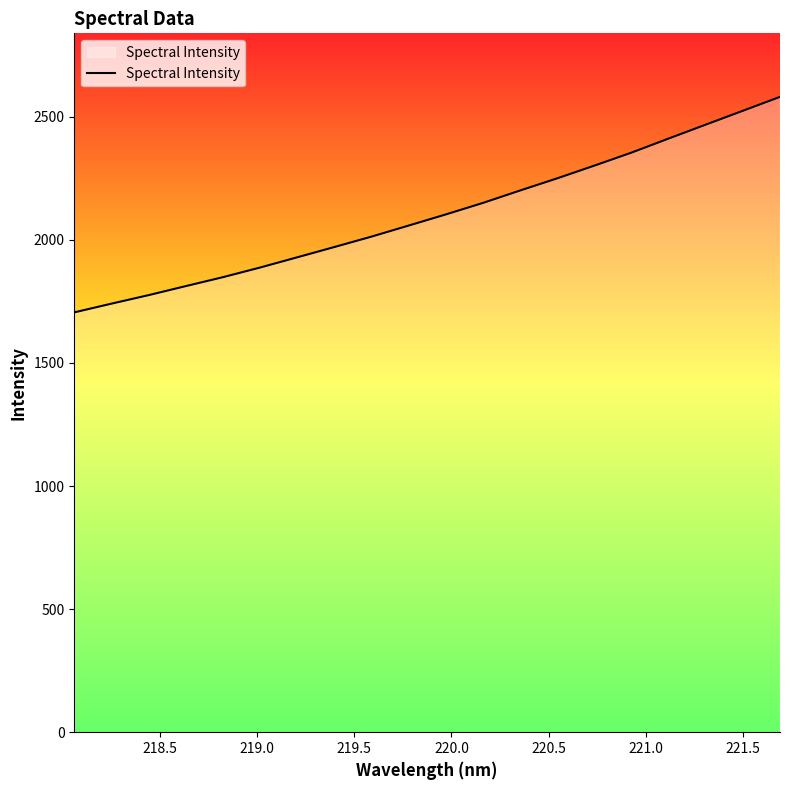

What is the difference between the maximum and minimum values?

875.5